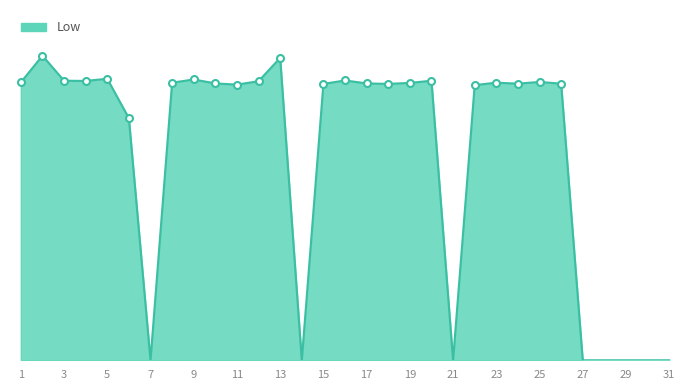

Where is the first local maximum?

2